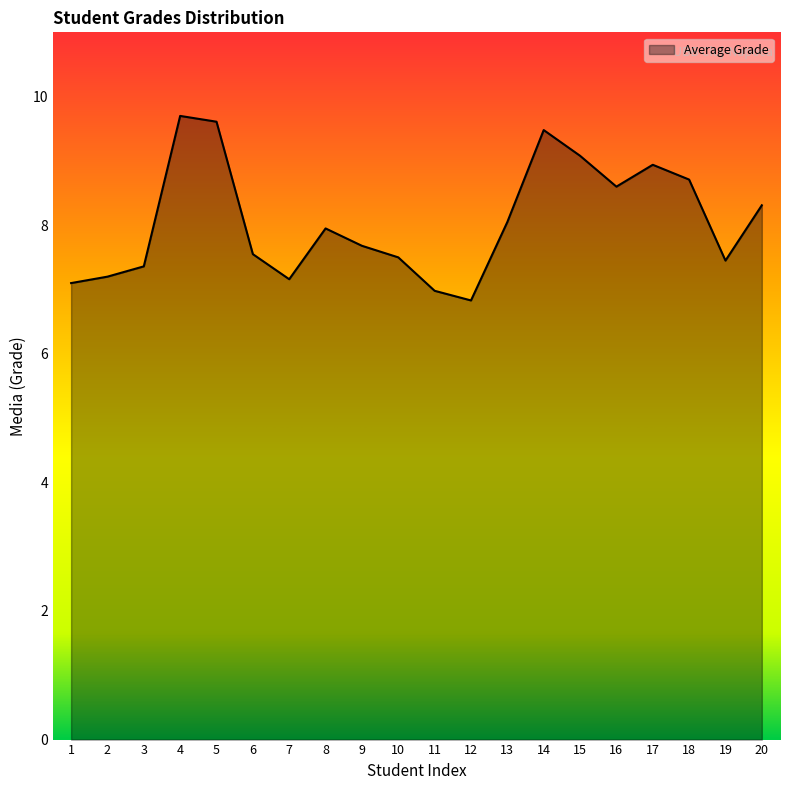

What is the ratio of the value at 12 to the value at 13?

0.8